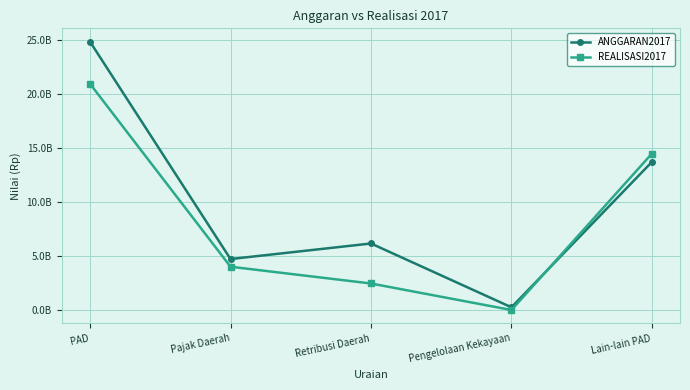

Where is the first local minimum for REALISASI2017?

Pengelolaan Kekayaan